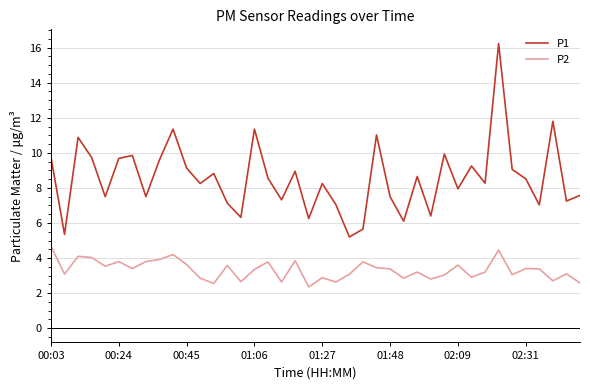

Rank the series by their maximum value, from highest to lowest.

P1, P2